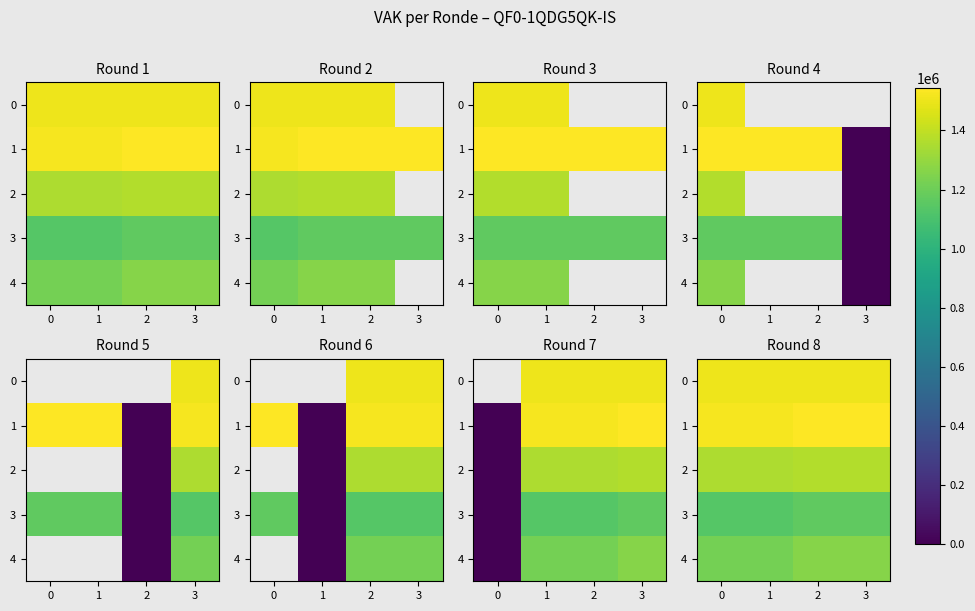

The value of 3 at 0 is 627097. True or false?

False